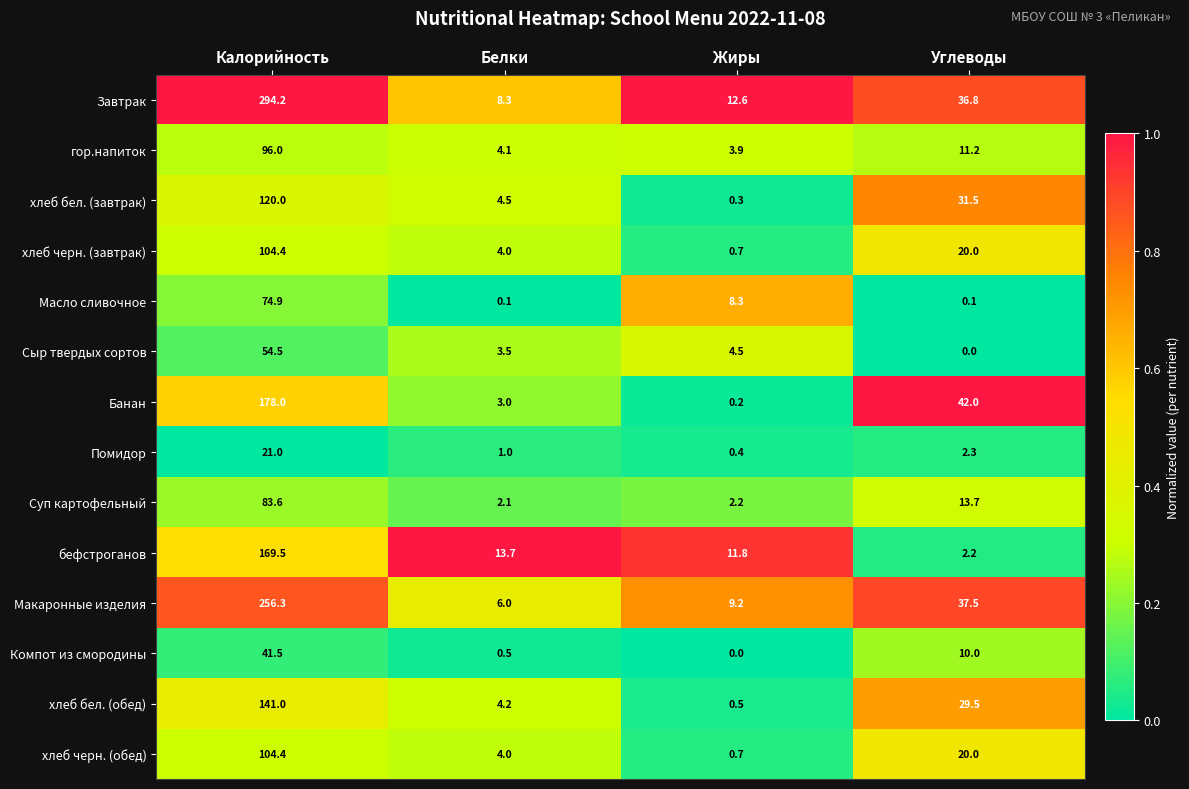

What is the difference between the highest and lowest values at Калорийность?

273.2